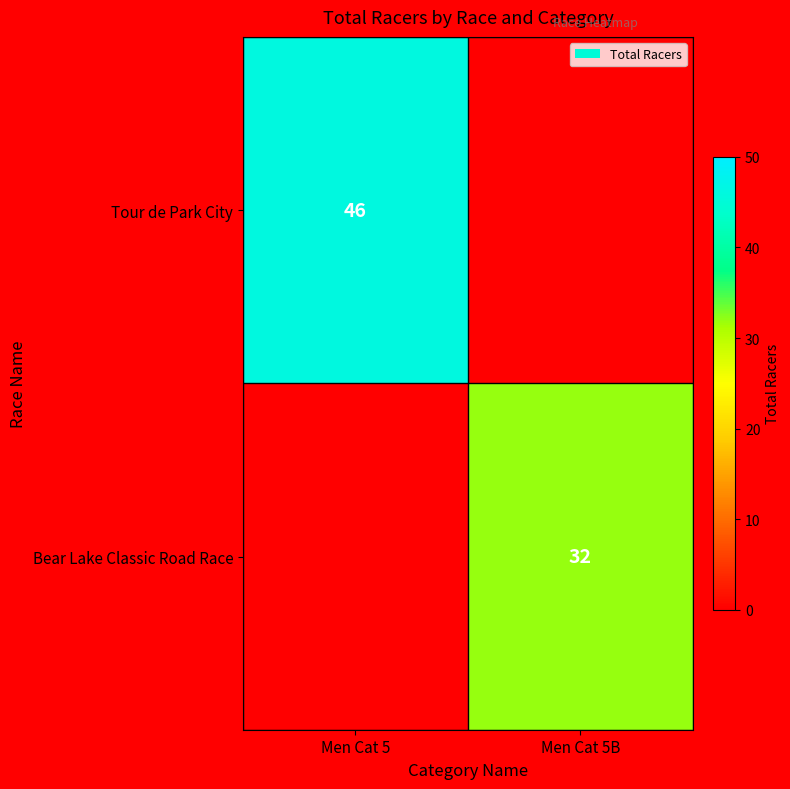

The value of Bear Lake Classic Road Race at Men Cat 5B is 32. True or false?

True